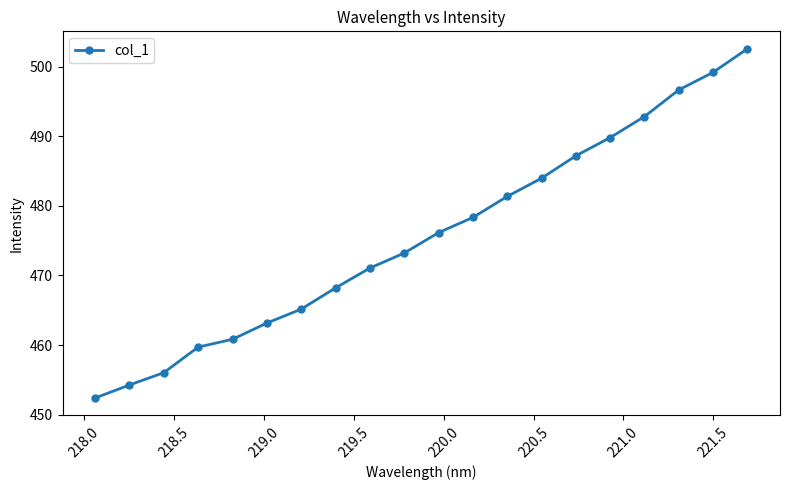

What is the average value?

475.6